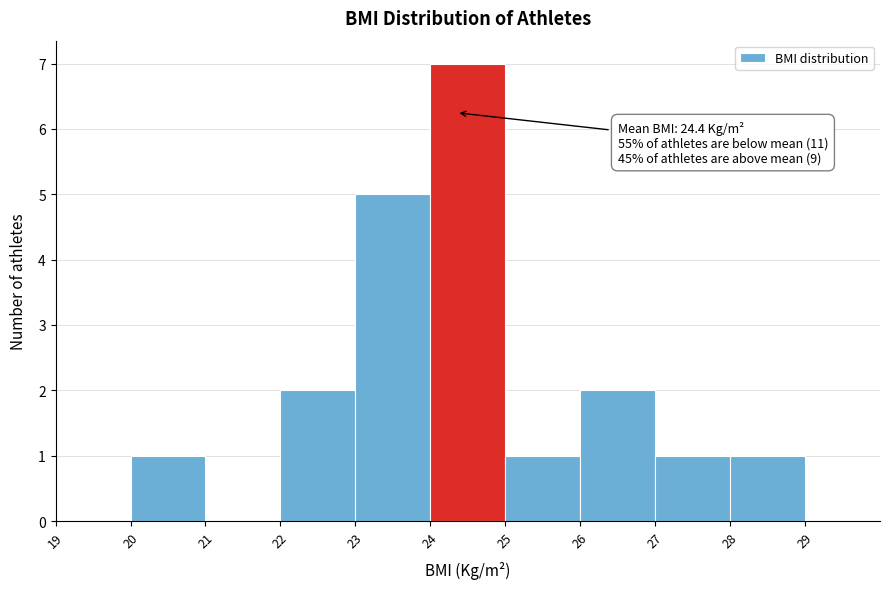

Which range on the x-axis has the tallest bar?

24 to 25